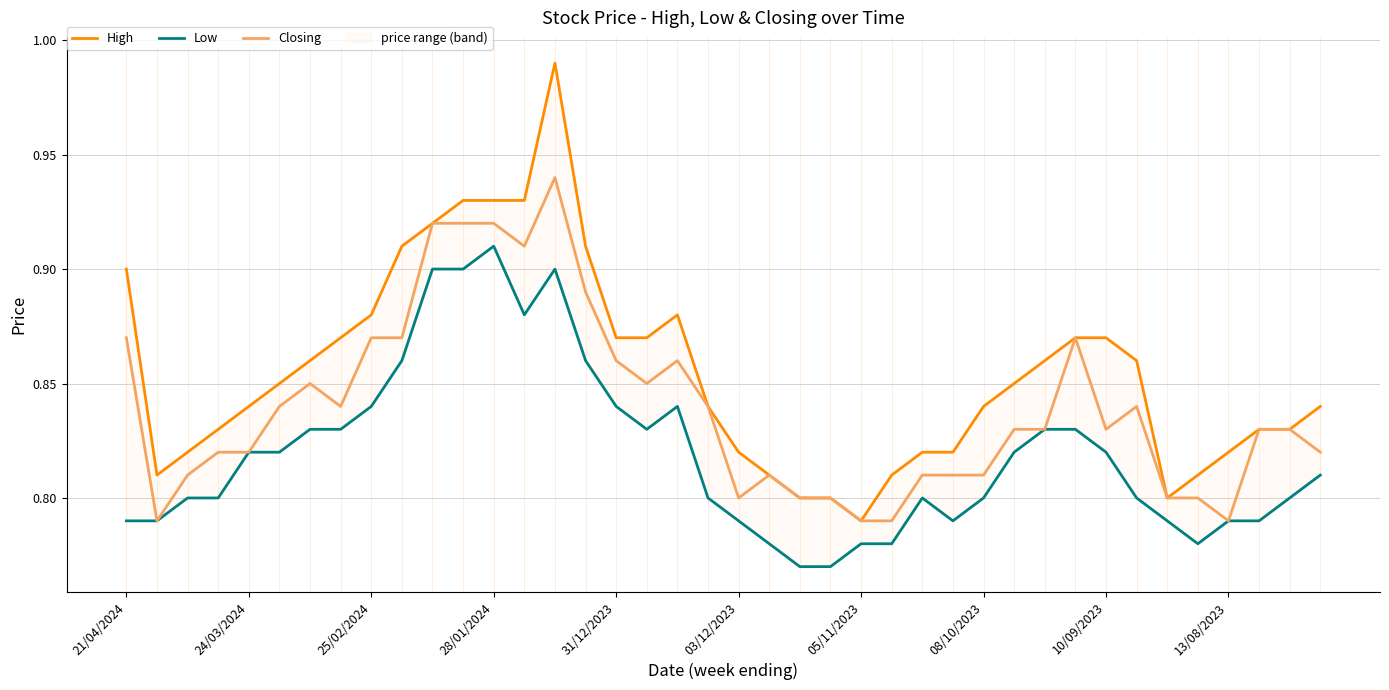

Is it true that Closing equals 1.4 at 24/03/2024?

False